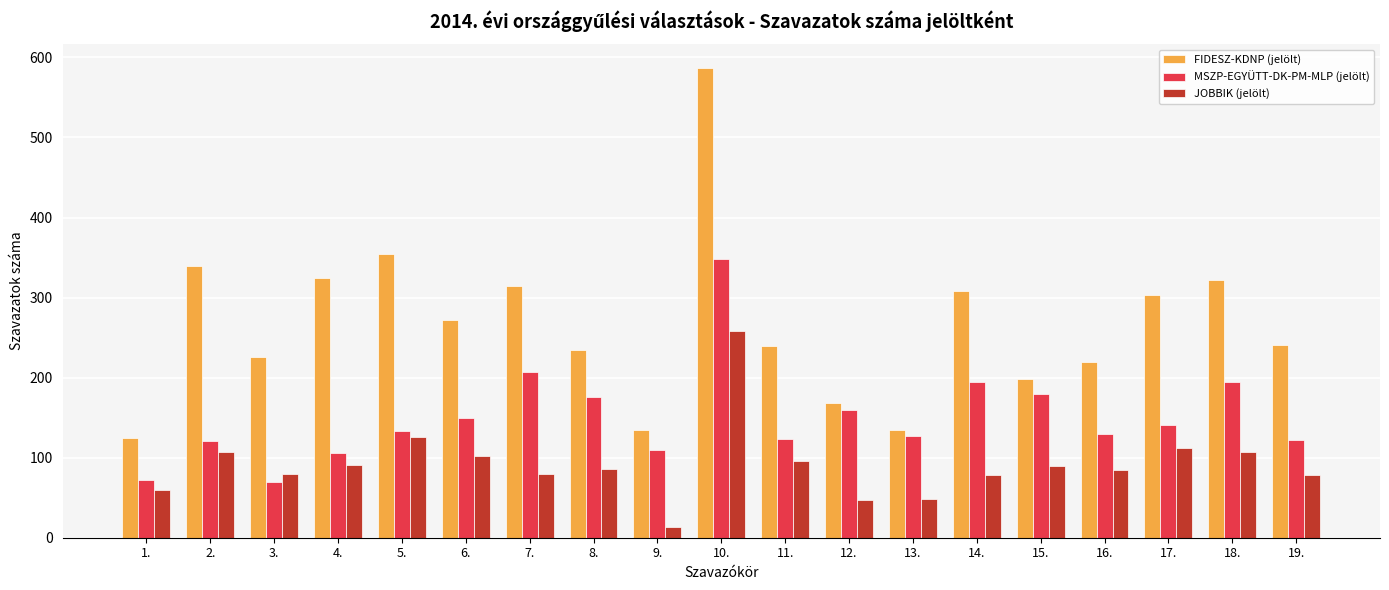

Count the number of categories in the chart.

19